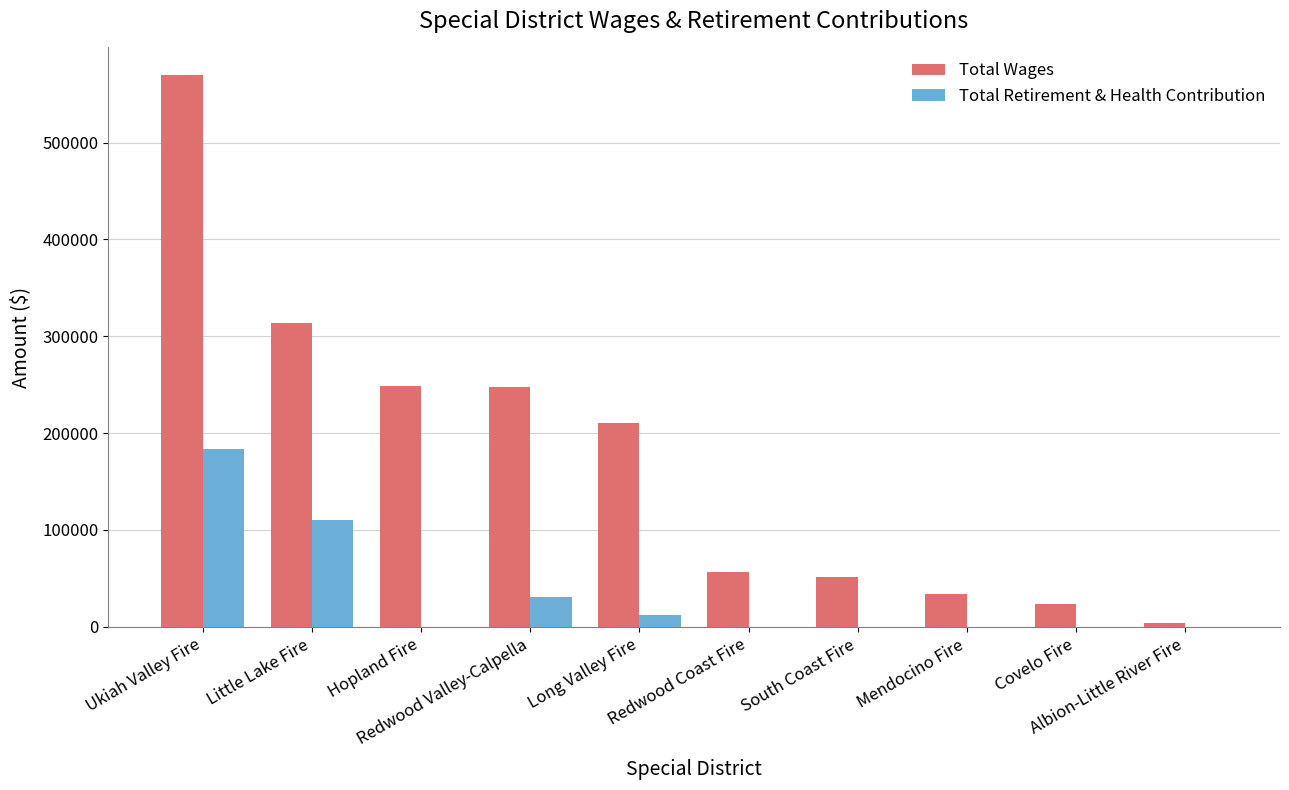

Is it true that Total Retirement & Health Contribution equals -124870 at Mendocino Fire?

False